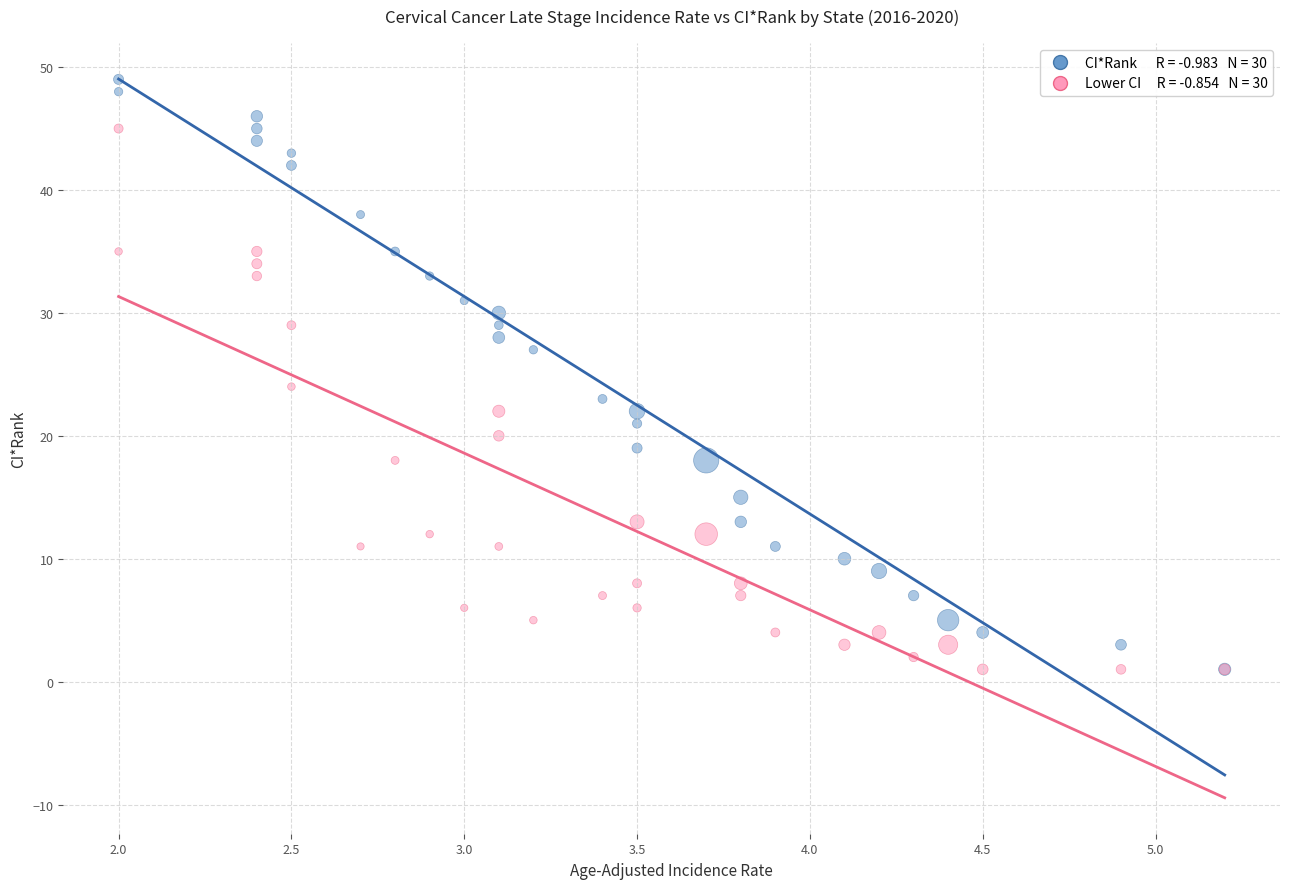

Across all series, what Y value is closest to 25?

24